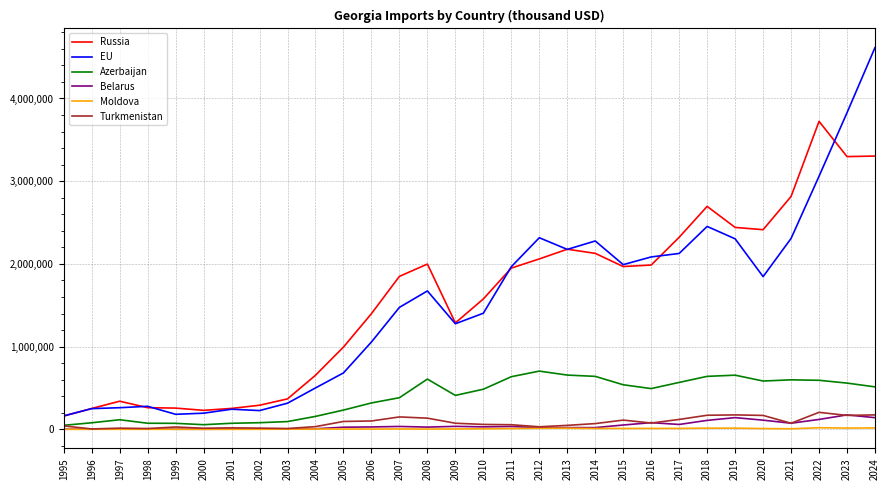

Is this an area chart (filled region under the line)?

No